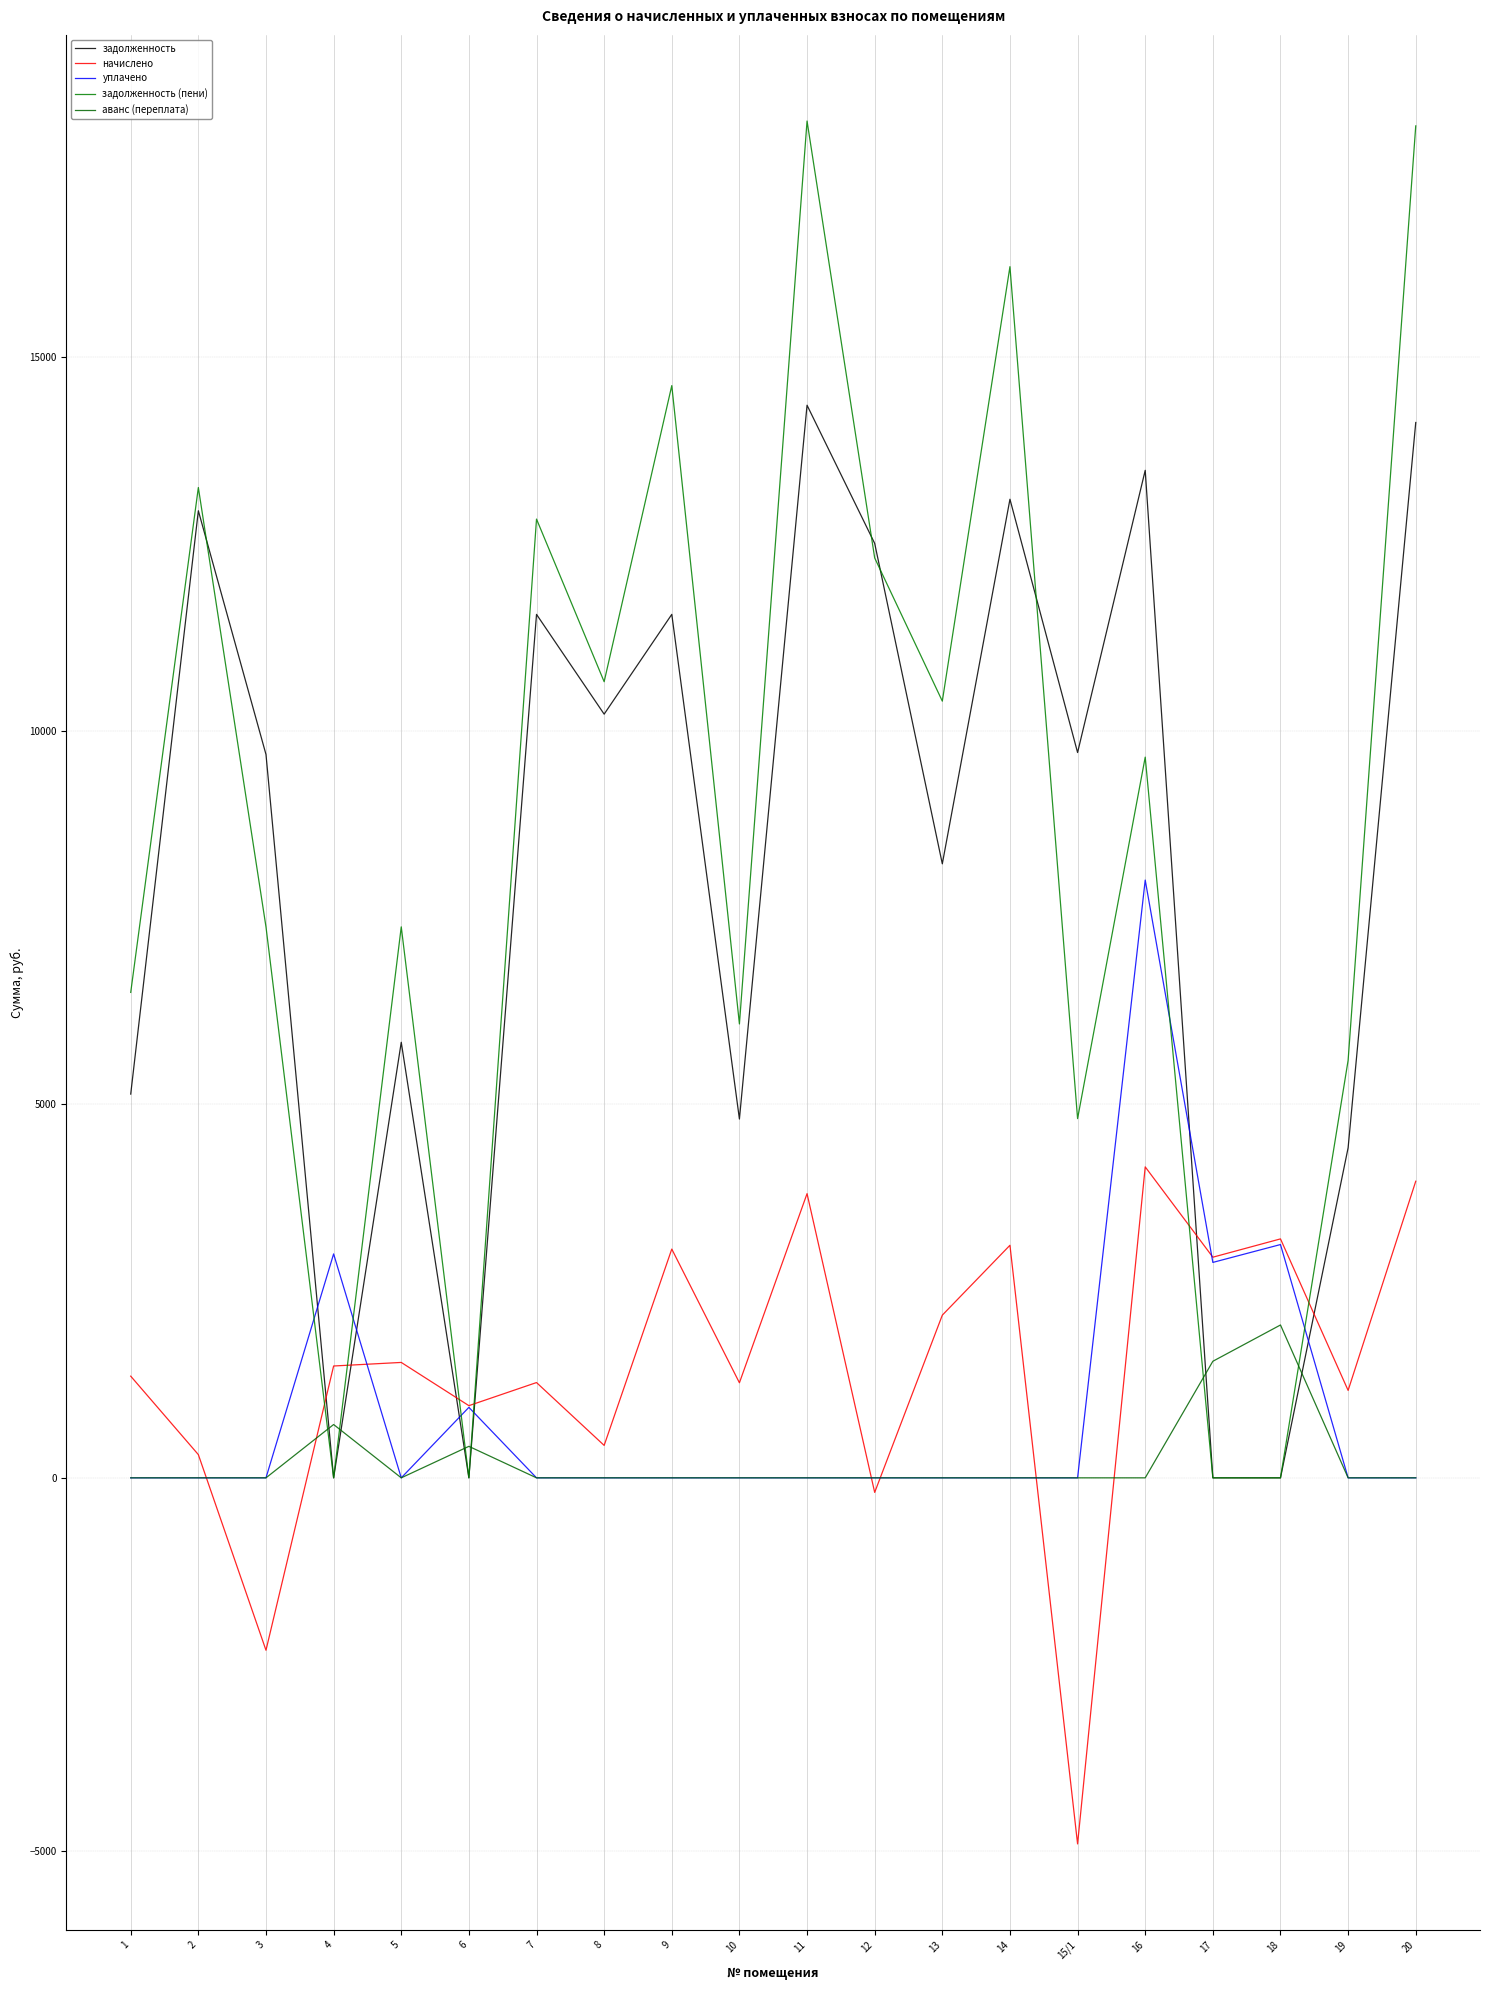

Which series ends up on top after the final intersection of аванс (переплата) and задолженность?

задолженность